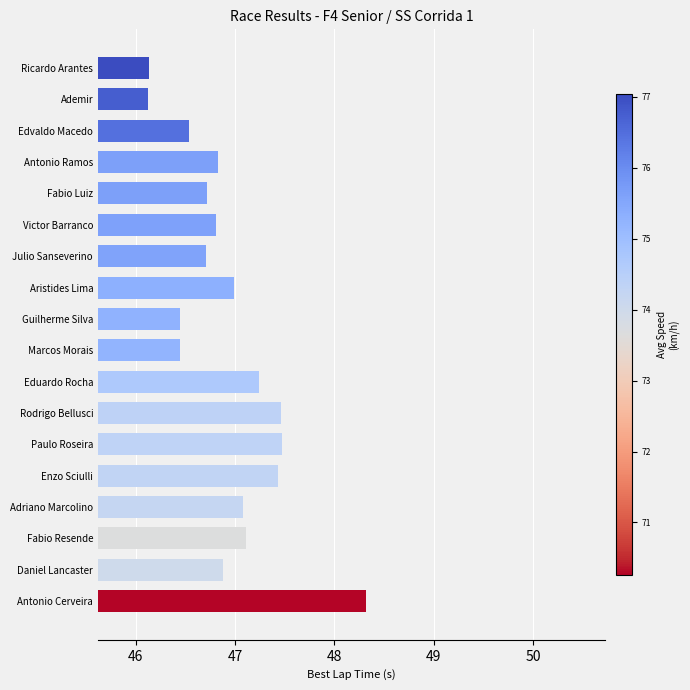

Reading top to bottom, extract all data points from this chart.

46.1	46.1	46.5	46.8	46.7	46.8	46.7	47.0	46.4	46.4	47.2	47.5	47.5	47.4	47.1	47.1	46.9	48.3